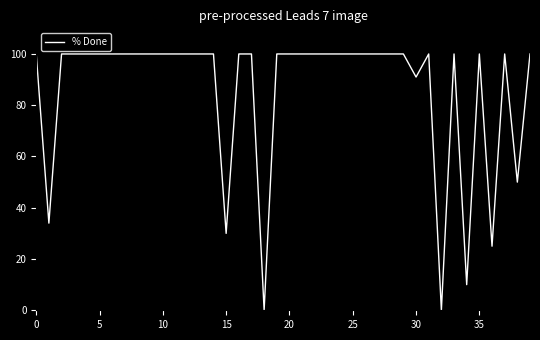

What is the greatest value displayed?

100